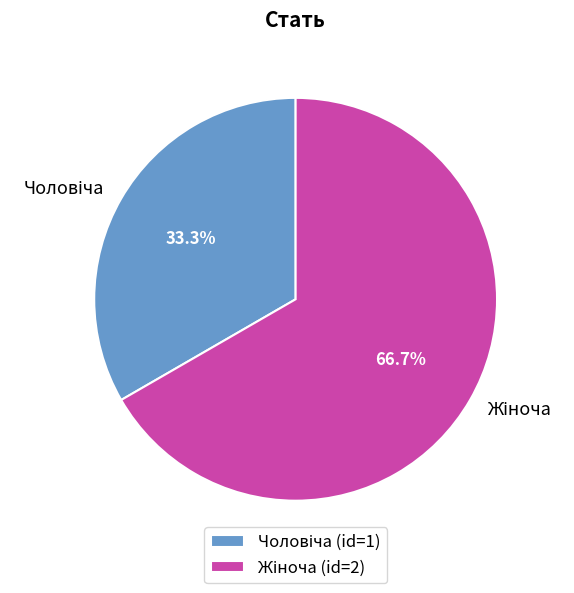

To the nearest percent, what portion does Чоловіча represent?

33%